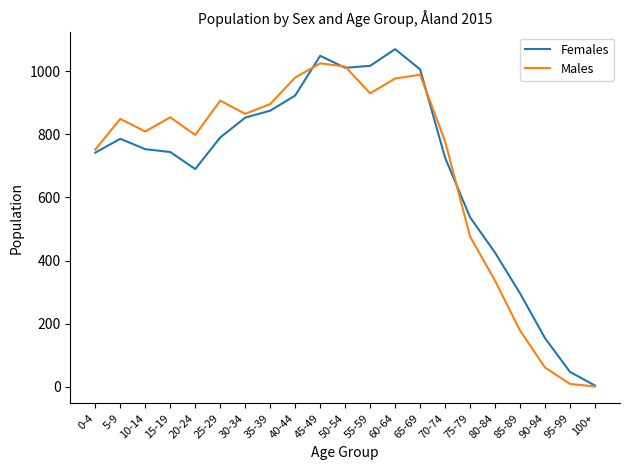

What is the smallest value displayed?

1